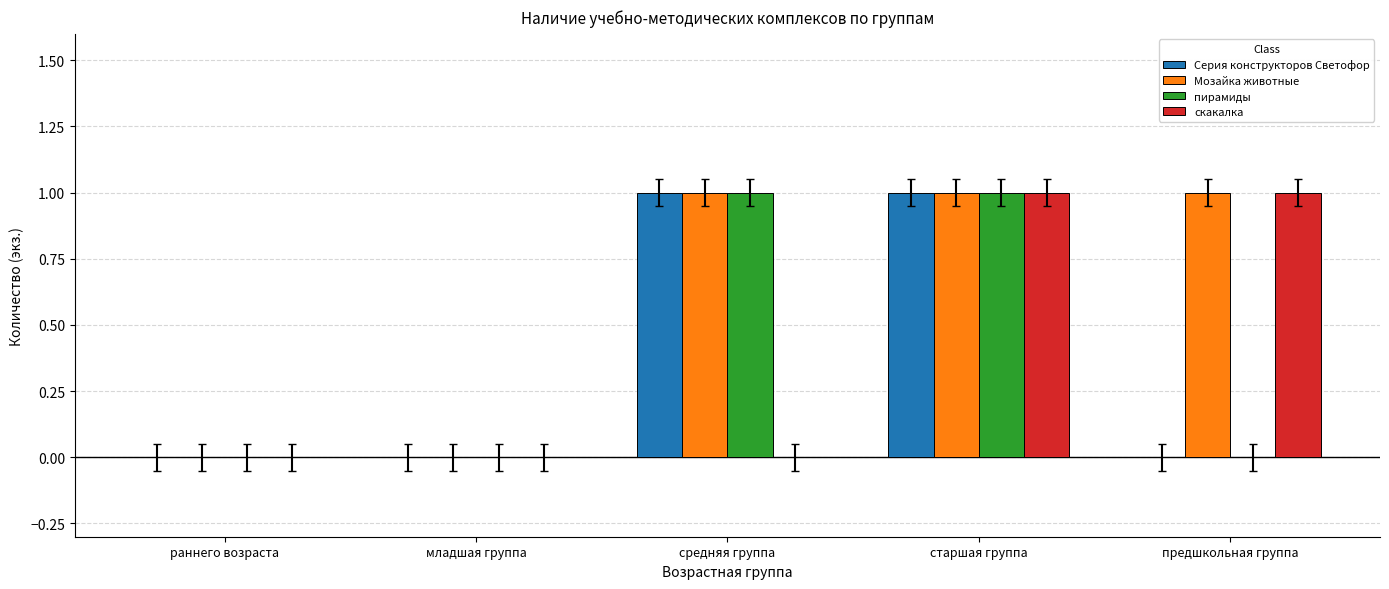

What is the sum of all пирамиды values?

2